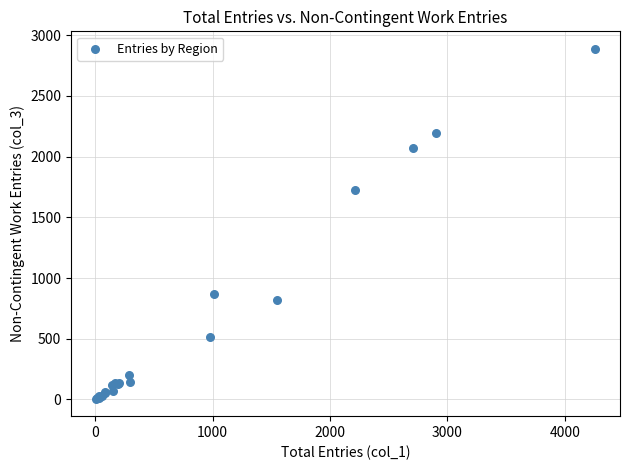

What Y value in the scatter plot is closest to 1447?

1721